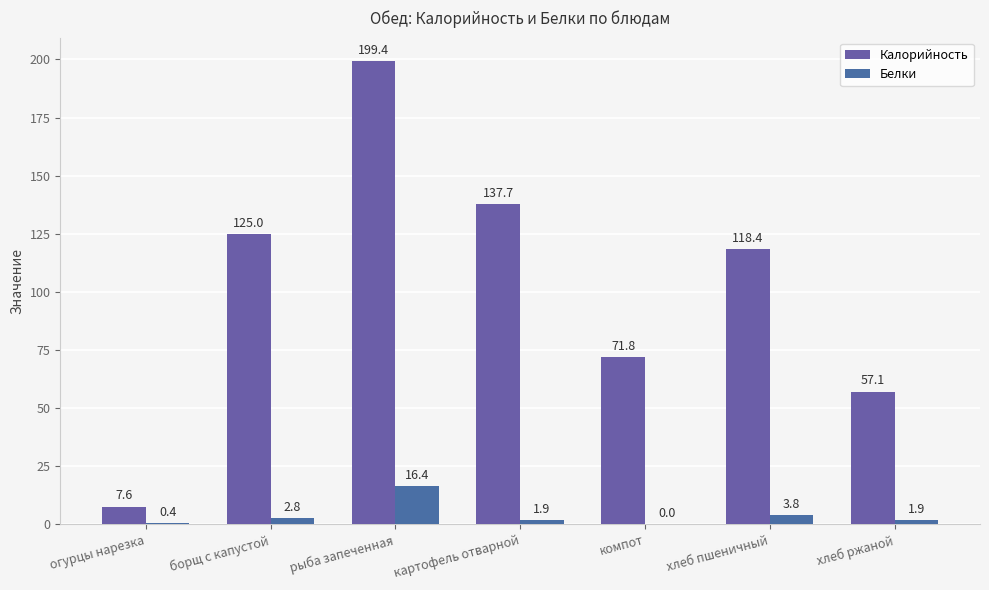

How many groups of bars are there?

7